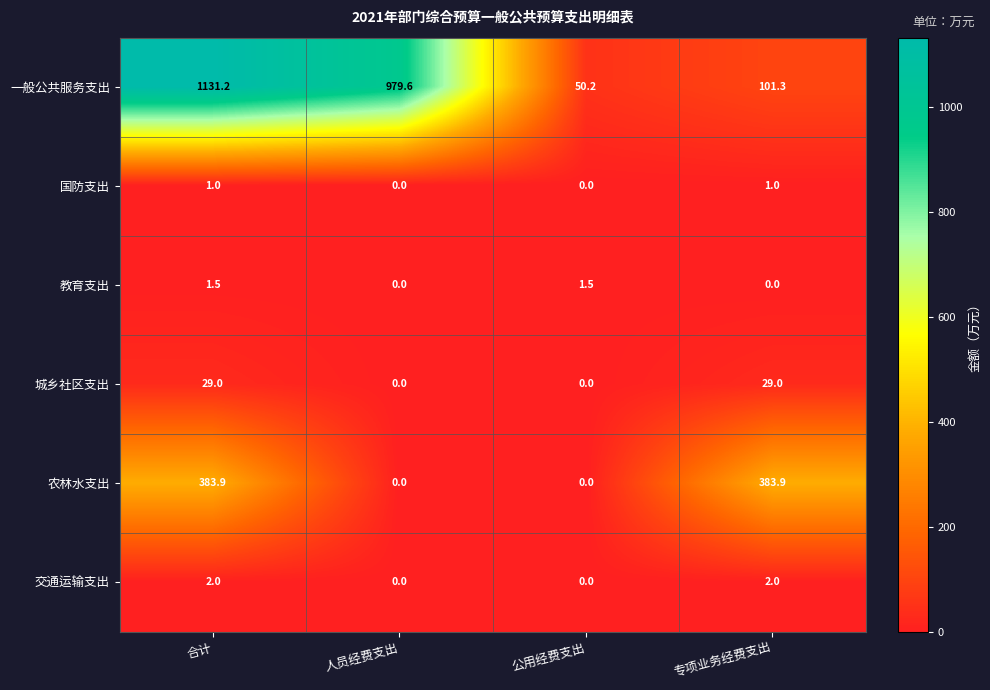

What is the greatest value displayed?

1131.2